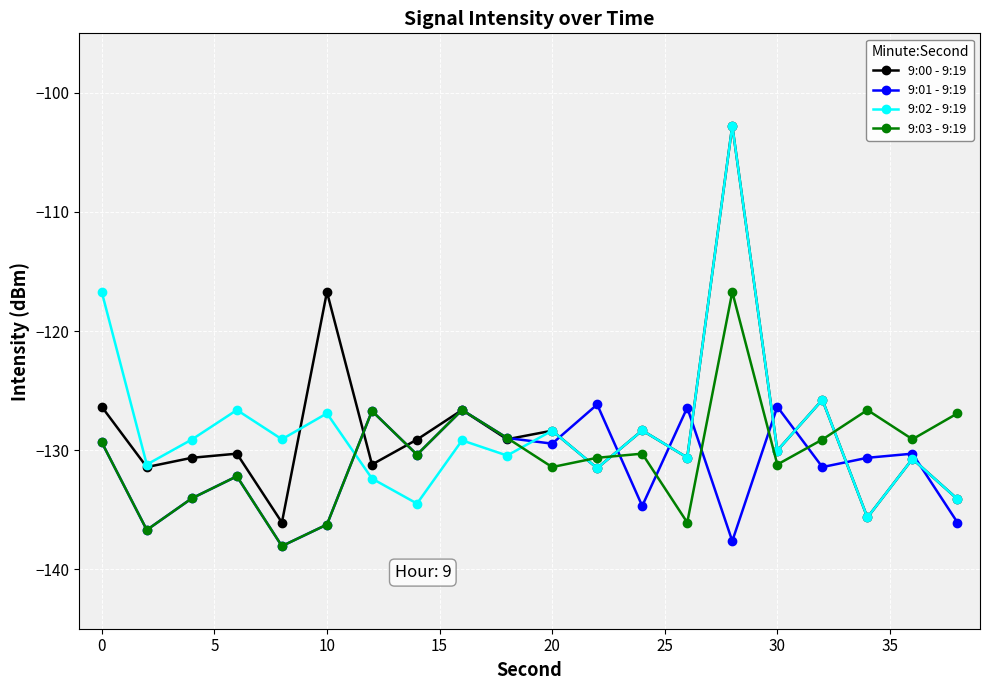

True or false: 9:03 - 9:19 and 9:02 - 9:19 intersect in this chart.

True